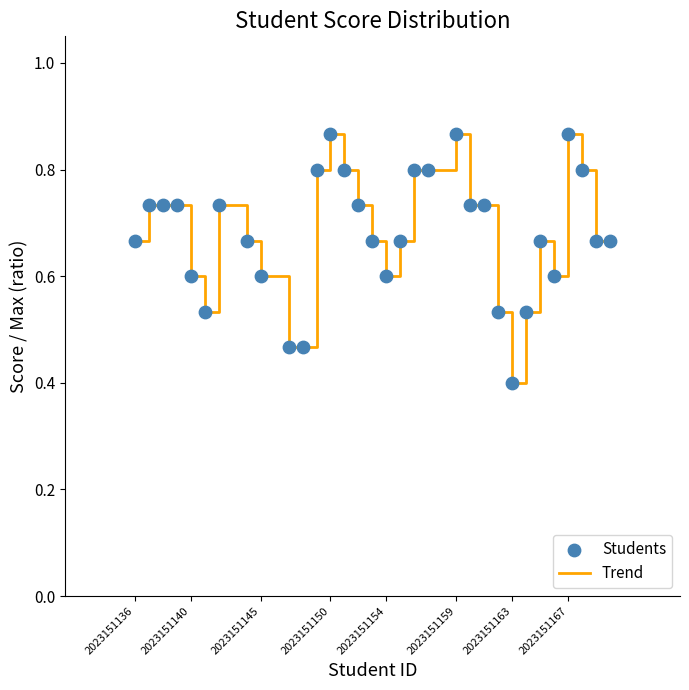

What is the minimum value shown in the chart?

0.4